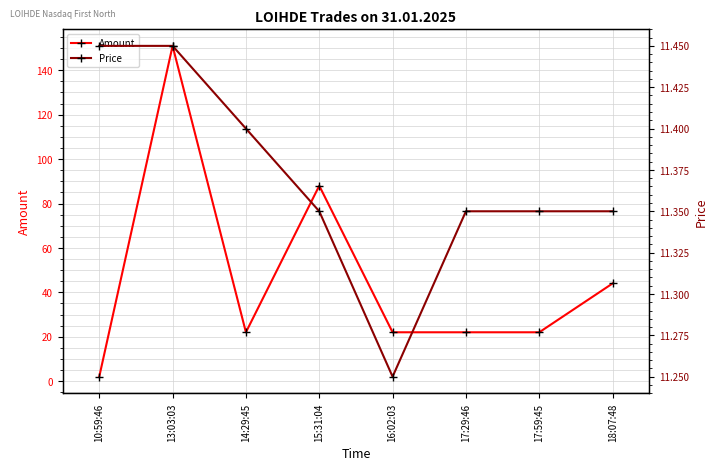

Which has a higher value, 10:59:46 or 17:29:46?

17:29:46